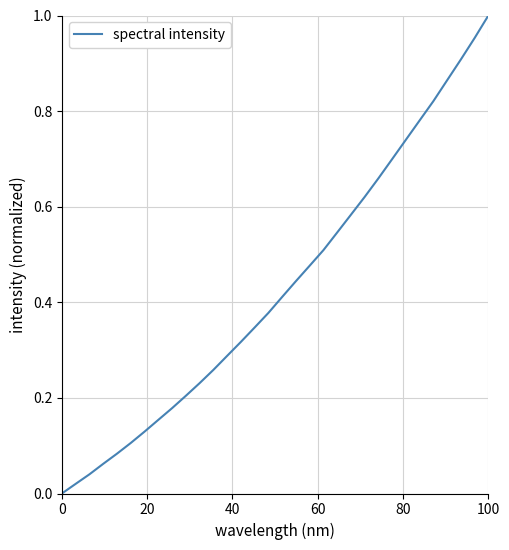

What is the sum of all values?

13.8